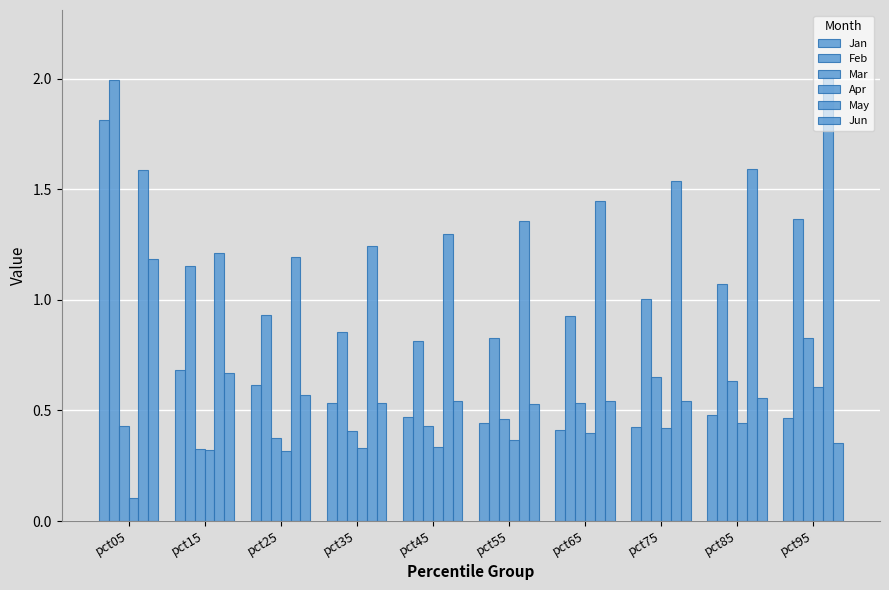

Count the number of data series in this chart.

6